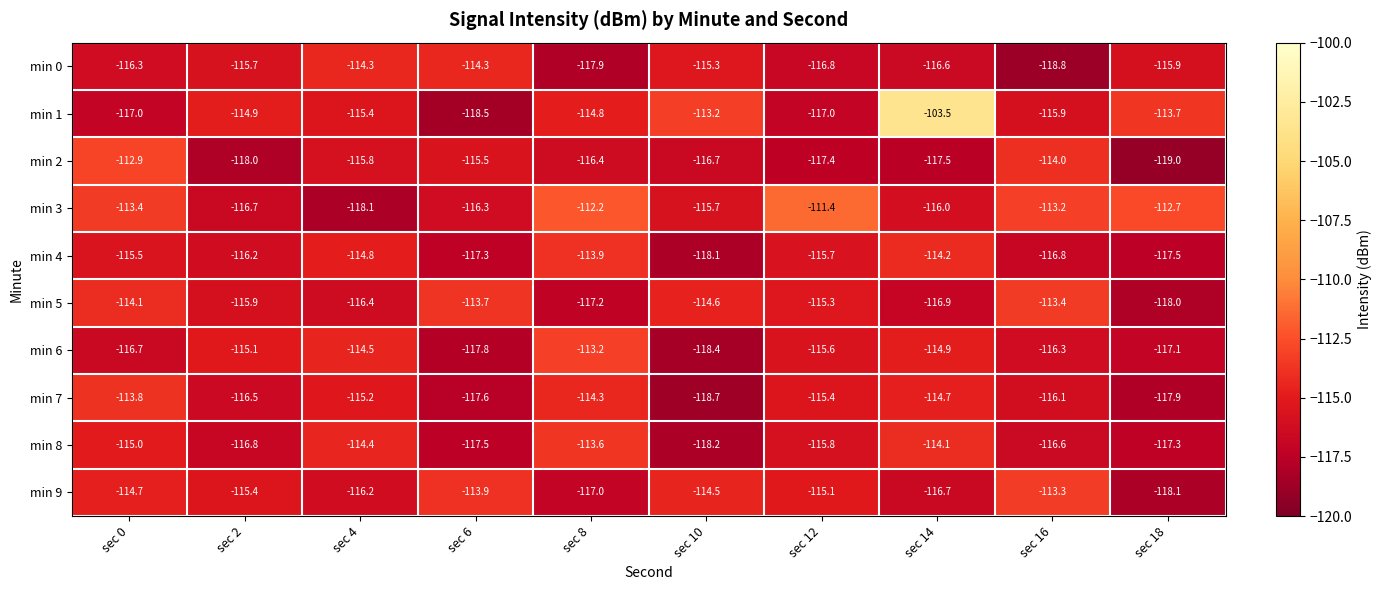

What is the total value across all series at sec 4?

-1155.1